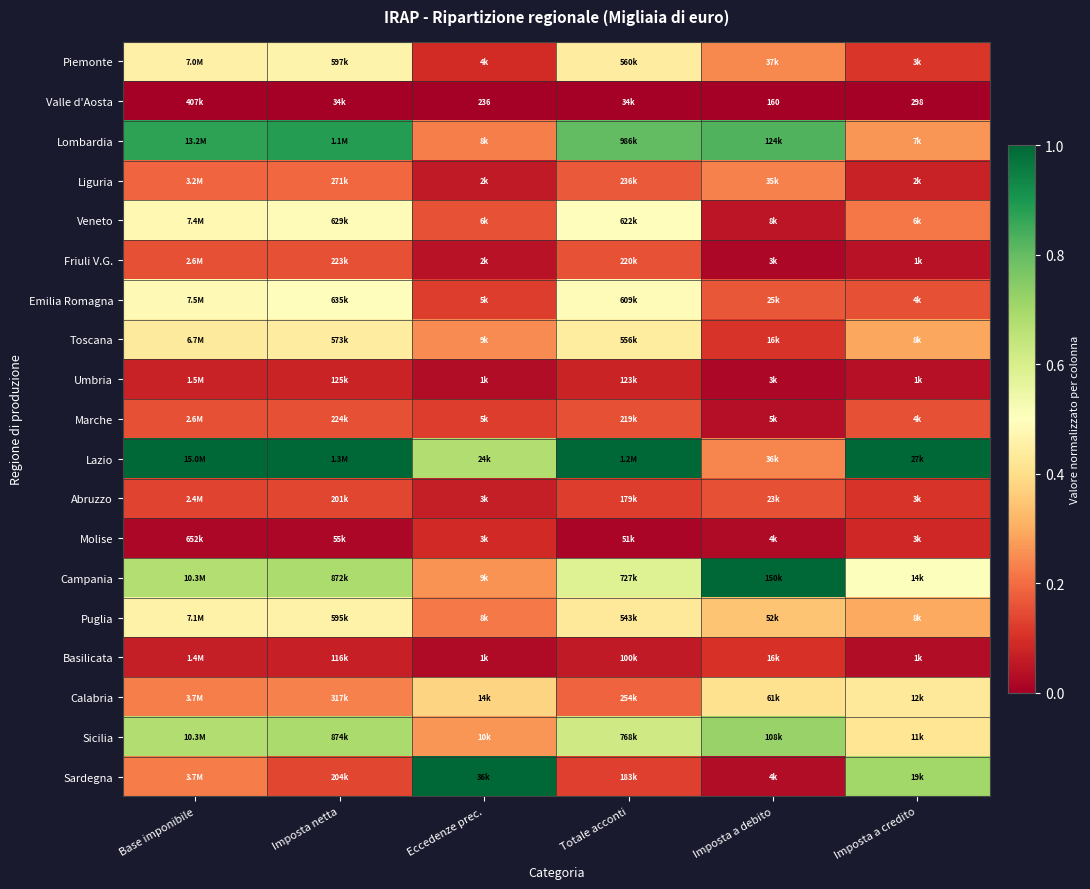

What value does the Calabria series have at Eccedenze prec.?

0.4